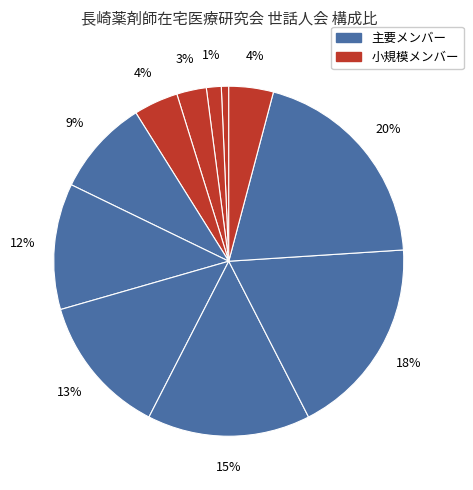

How many slices are in this pie chart?

11